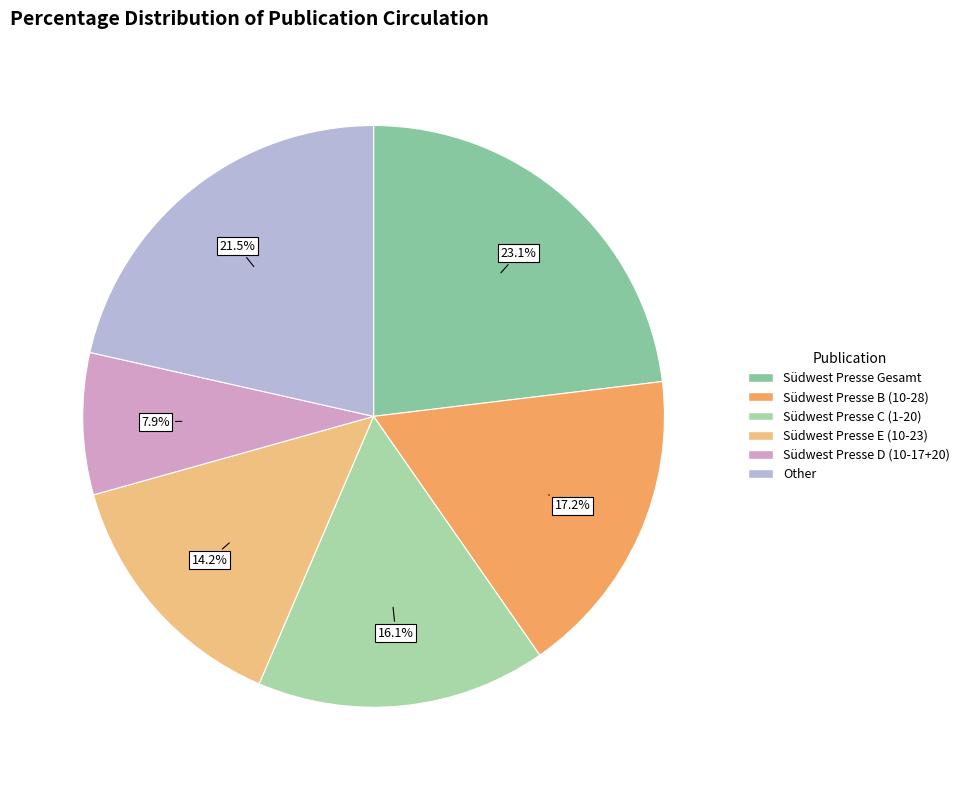

How many segments does this pie chart have?

6